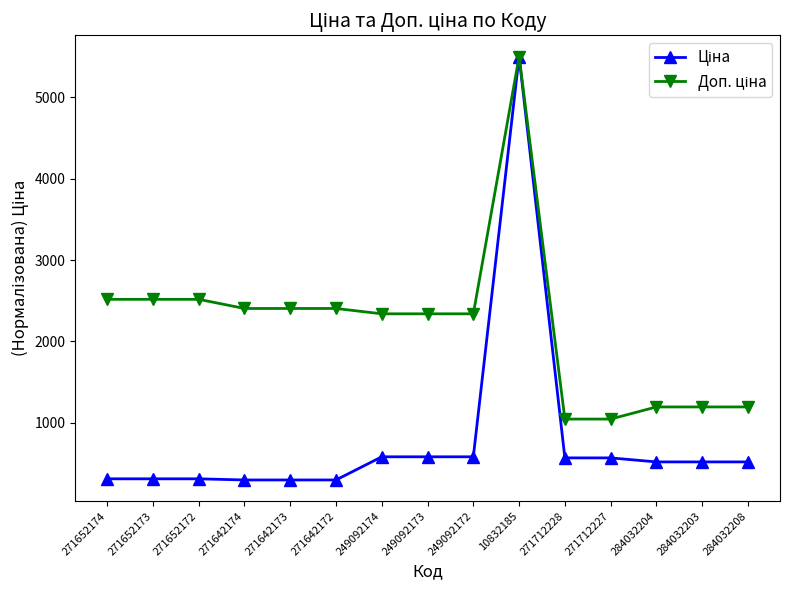

What is the label of the 1st point from the left?

271652174